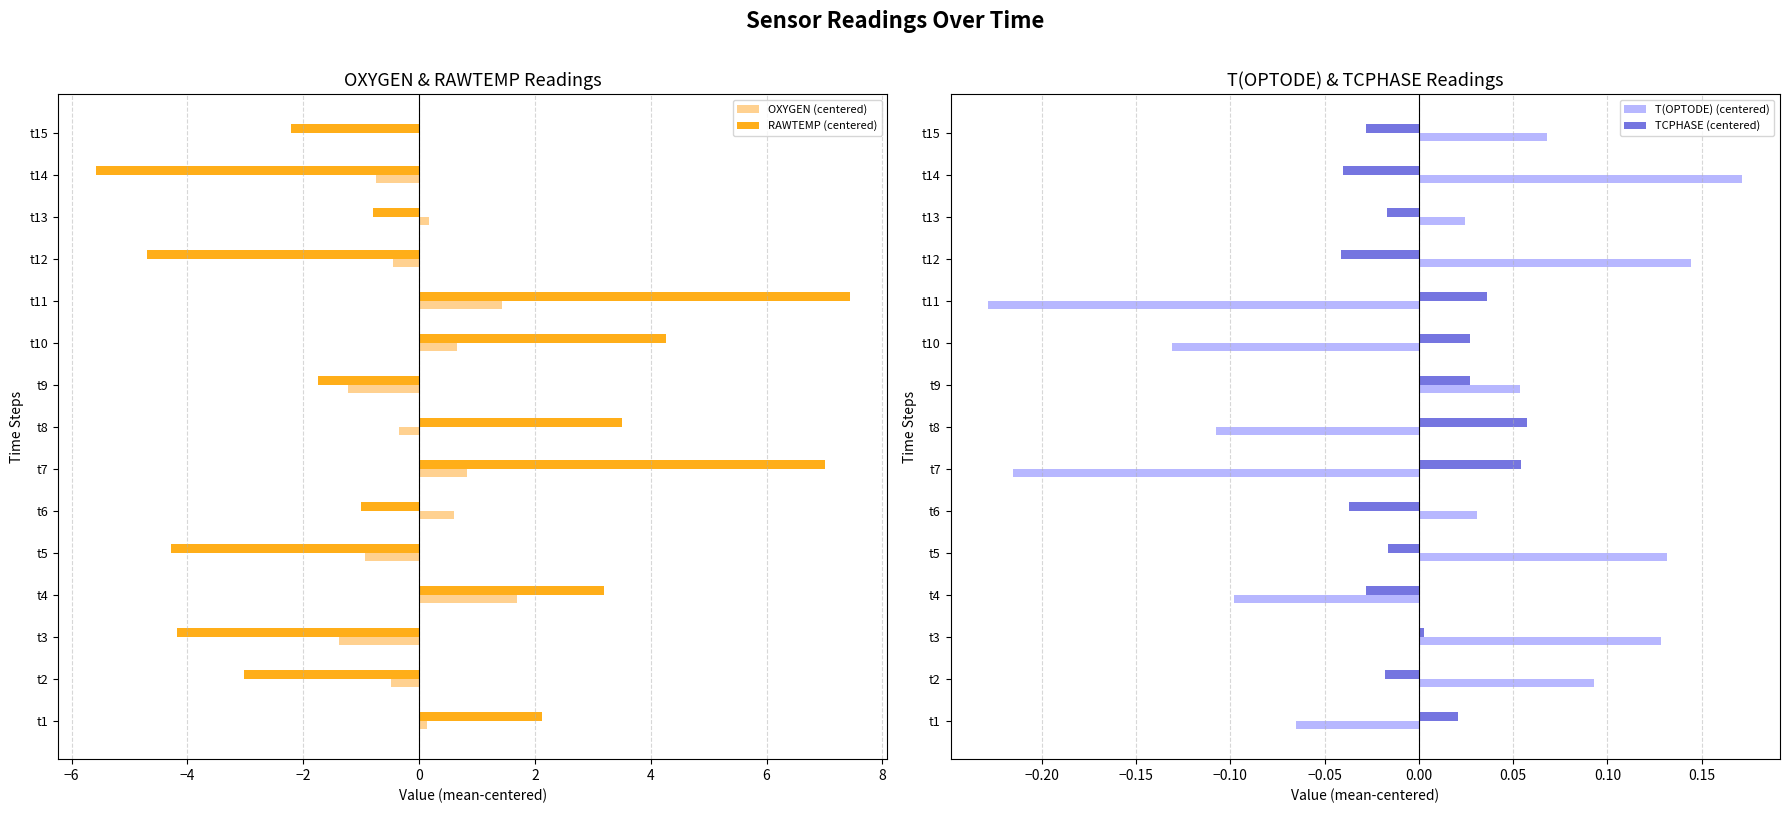

Is it true that OXYGEN (centered) equals 0.4 at t11?

False